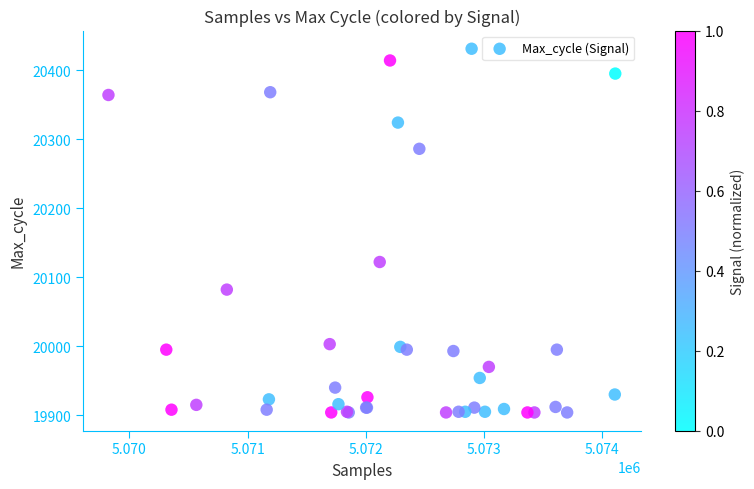

What Y value in the scatter plot is closest to 20167?

20122